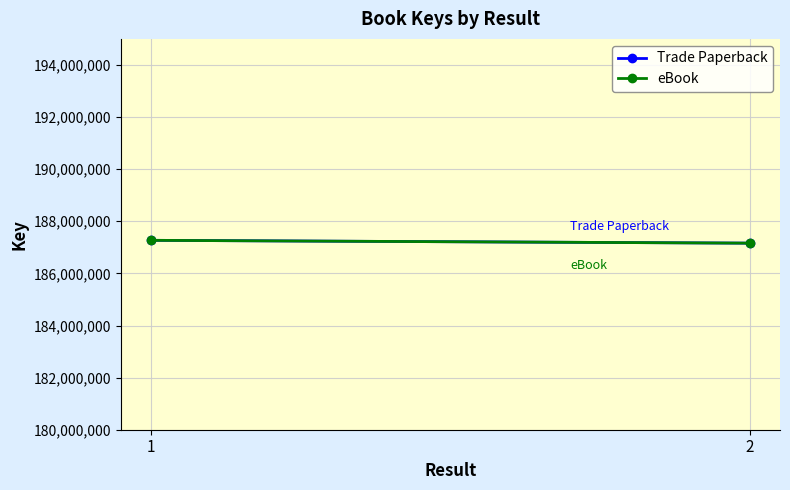

Reading right to left, what are all the values shown in this chart?

Trade Paperback: 187160510	187269315
eBook: 187160510	187269315